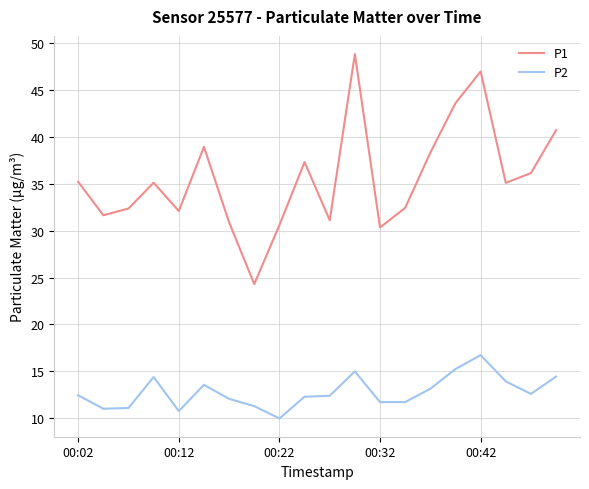

True or false: P2 and P1 cross at least once.

False